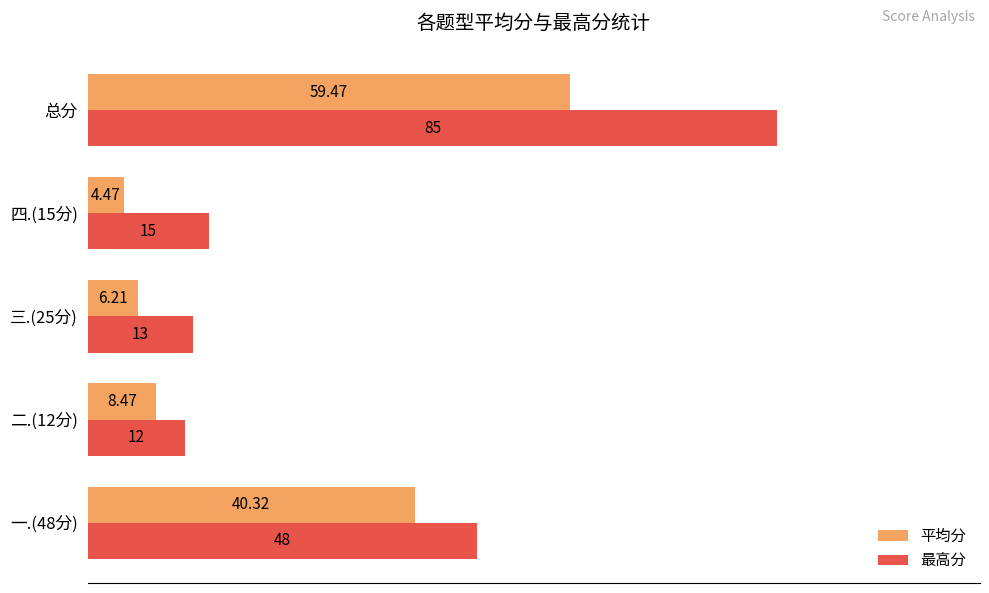

What is the average value of the 平均分 series?

23.8